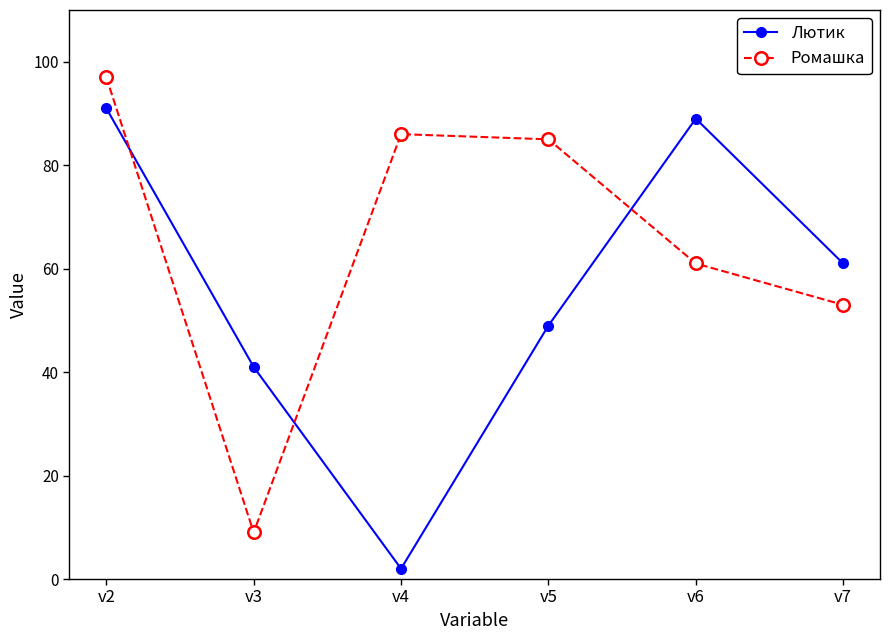

What is the difference between the Ромашка values at v4 and v6?

25